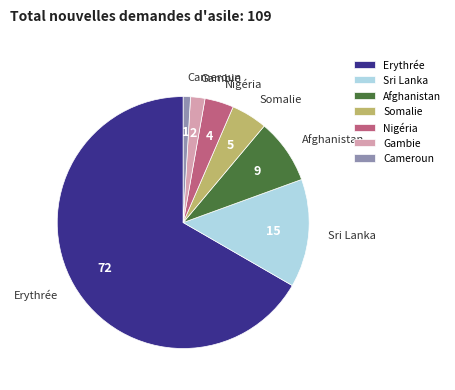

Is it true that Erythrée is 55% of the pie?

False